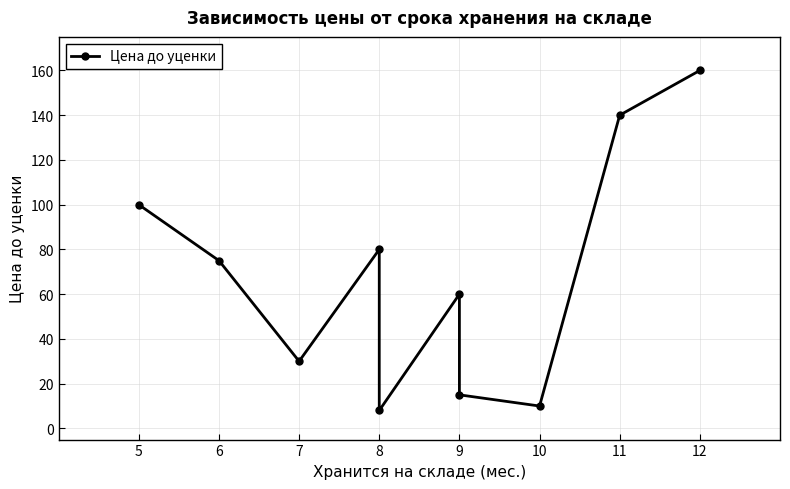

Does the chart display data point markers on the line(s)?

Yes